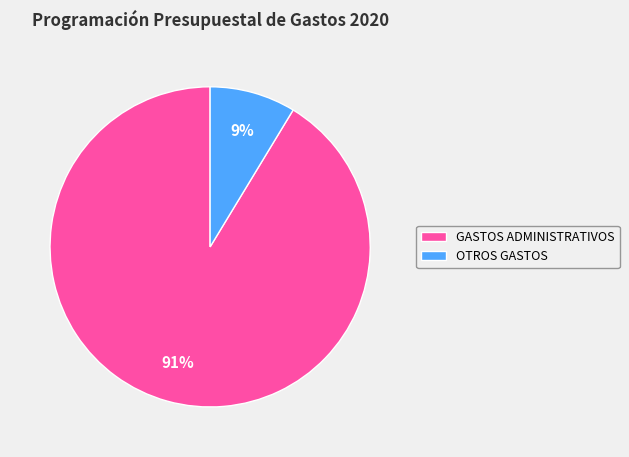

Which slice is the largest?

GASTOS ADMINISTRATIVOS